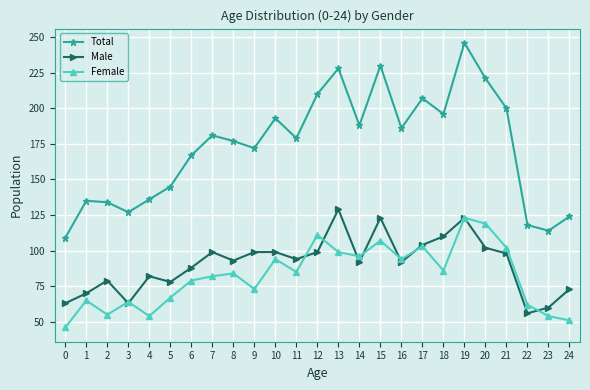

Reading left to right, what are all the values shown in this chart?

Total: 0=109	1=135	2=134	3=127	4=136	5=145	6=167	7=181	8=177	9=172	10=193	11=179	12=210	13=228	14=188	15=230	16=186	17=207	18=196	19=246	20=221	21=200	22=118	23=114	24=124
Male: 0=63	1=70	2=79	3=63	4=82	5=78	6=88	7=99	8=93	9=99	10=99	11=94	12=99	13=129	14=92	15=123	16=92	17=104	18=110	19=123	20=102	21=98	22=56	23=60	24=73
Female: 0=46	1=65	2=55	3=64	4=54	5=67	6=79	7=82	8=84	9=73	10=94	11=85	12=111	13=99	14=96	15=107	16=94	17=103	18=86	19=123	20=119	21=102	22=62	23=54	24=51